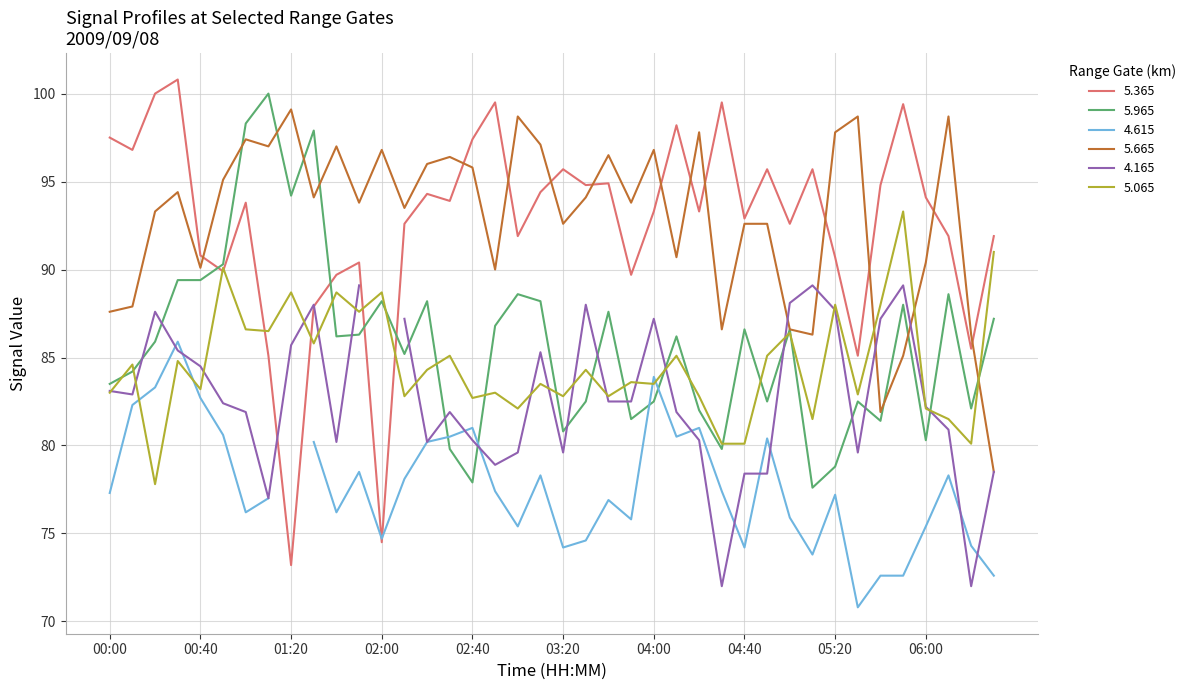

Which series has the largest total across all categories?

5.665